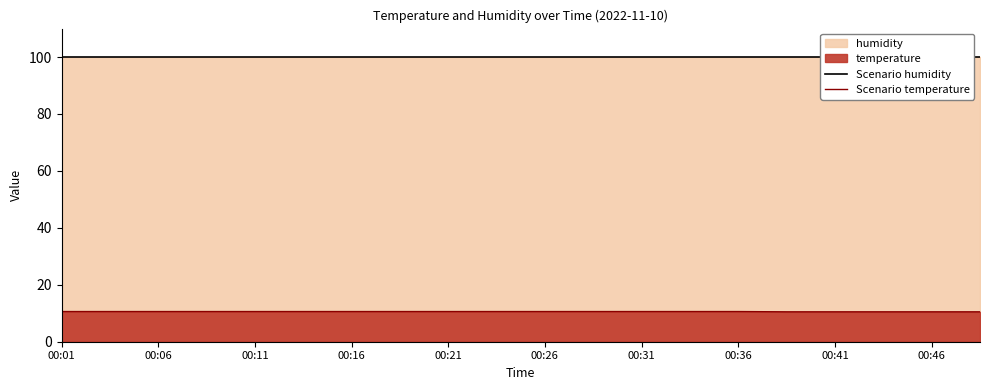

At which label does Scenario humidity reach its peak?

00:01